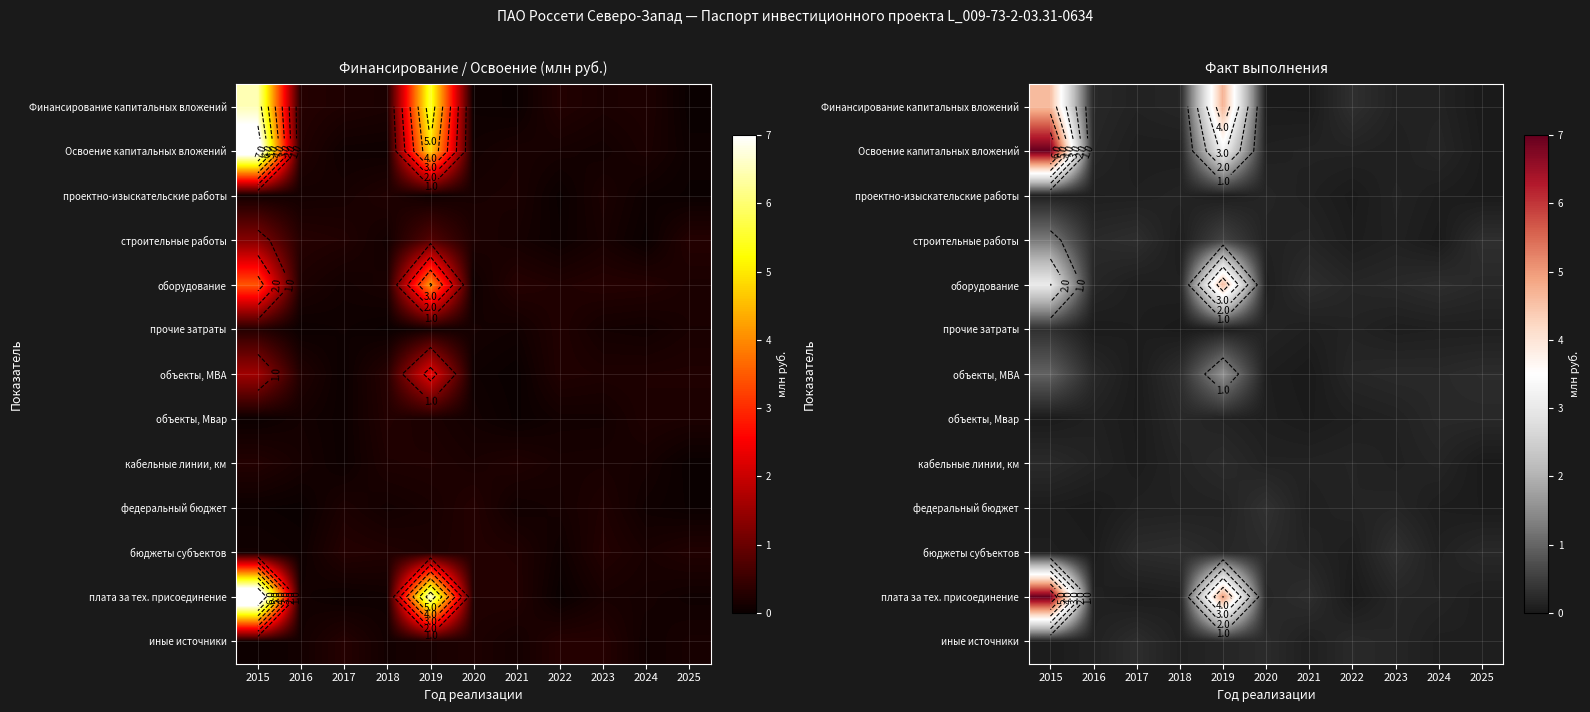

List the series in order of their peak value, highest first.

Освоение капитальных вложений, плата за тех. присоединение, Финансирование капитальных вложений, оборудование, объекты, МВА, строительные работы, федеральный бюджет, бюджеты субъектов, прочие затраты, иные источники, кабельные линии, км, объекты, Мвар, проектно-изыскательские работы